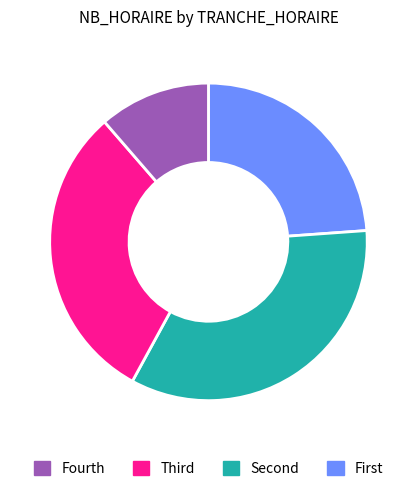

Does any single category account for the majority?

No